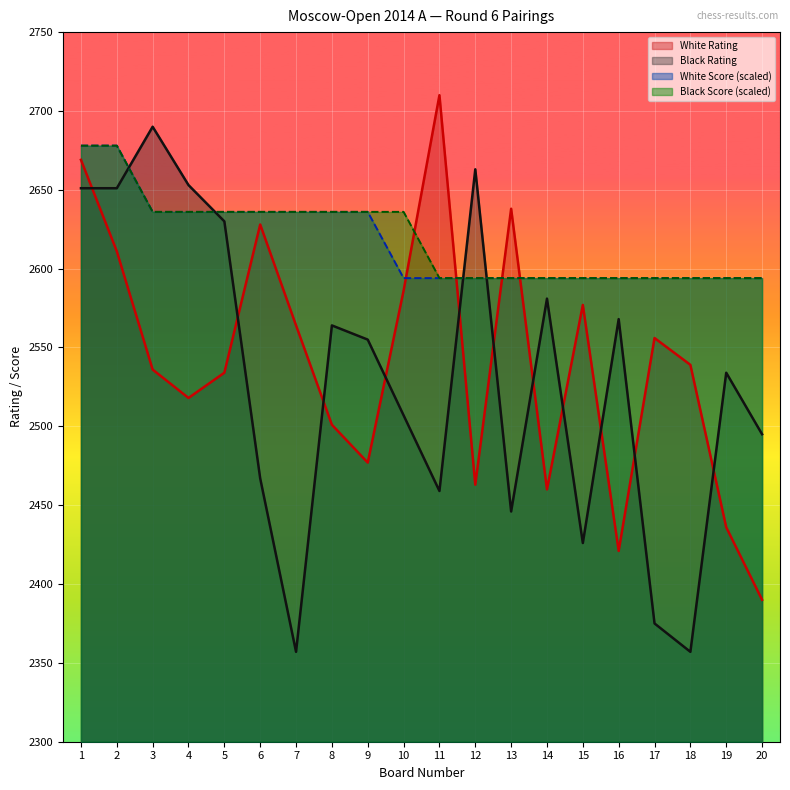

True or false: Black Score and White Rating cross at least once.

True